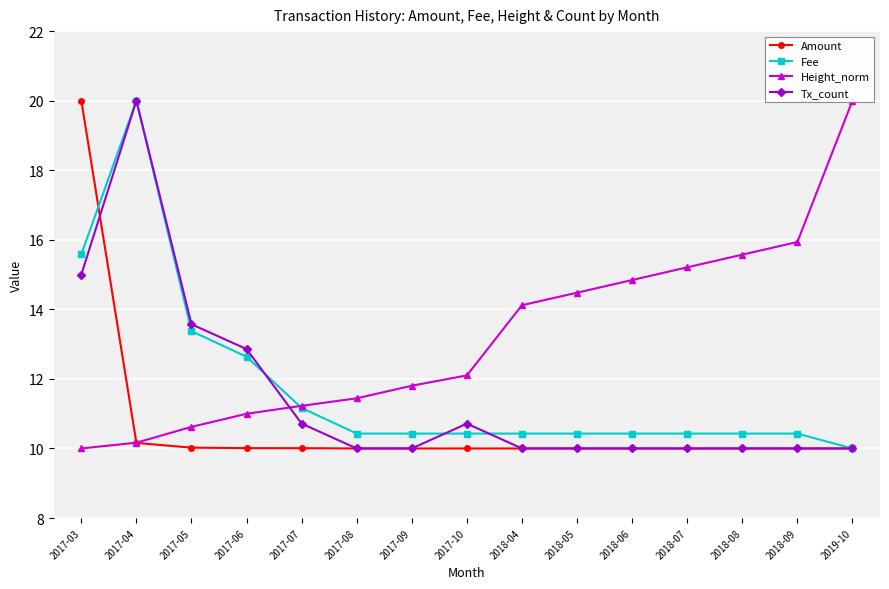

True or false: Tx_count has more than 1 interior local peaks.

True